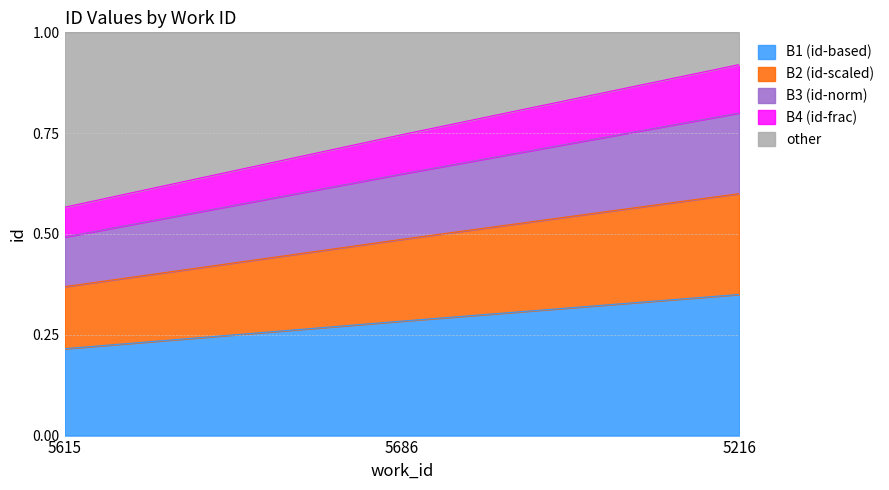

Where is B1 (id-based) nearest to the value 0?

5615